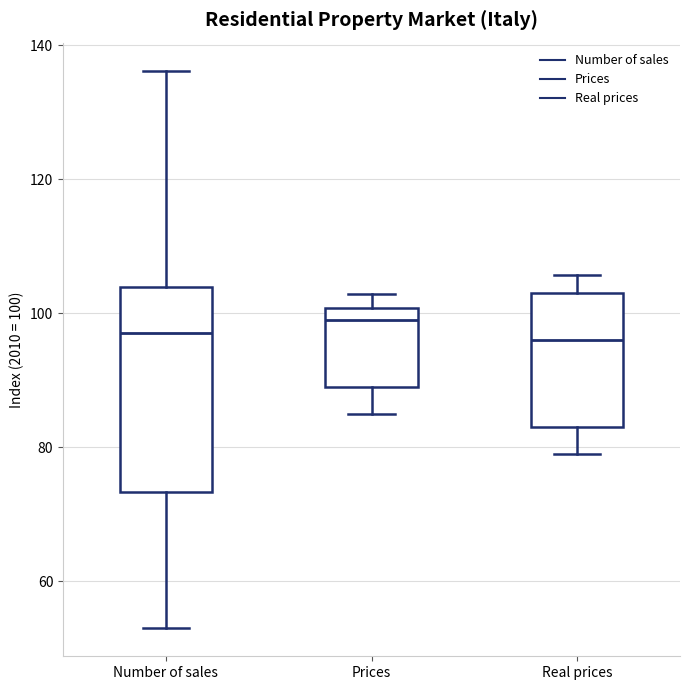

Reading left to right, transcribe this box plot: for each box, give where its median line is, the range the box spans, and where its two whiskers end, as read against the y-axis. The values are not printed on the chart, so give them approximately, as read against the axis.

Number of sales: median 98, box 74 to 104, whiskers 54 to 136
Prices: median 100 (just below the box's upper edge), box 90 to 100, whiskers 86 to 102
Real prices: median 96, box 84 to 104, whiskers 80 to 106